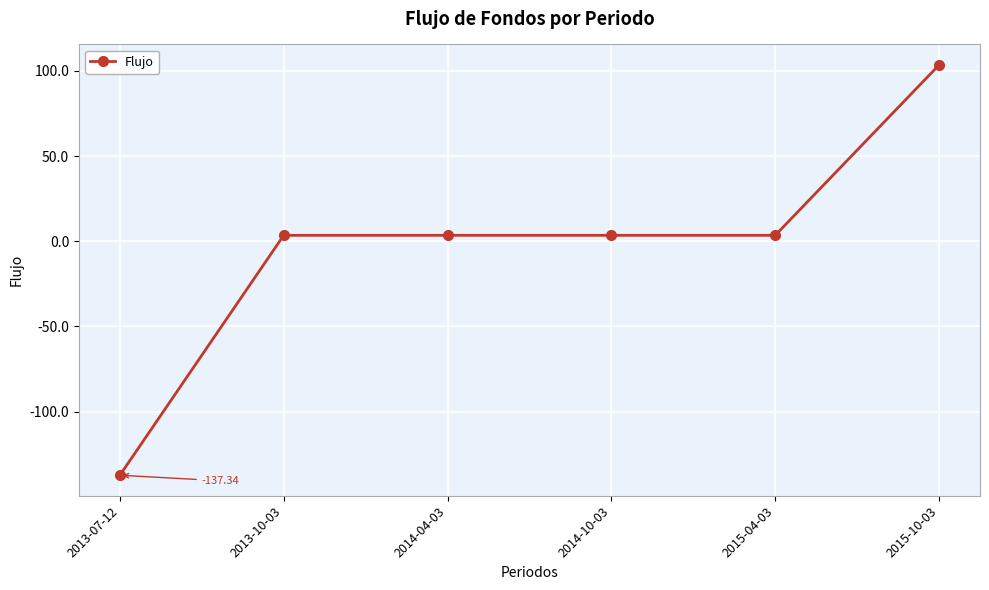

What is the difference between the maximum and second lowest values?

100.0